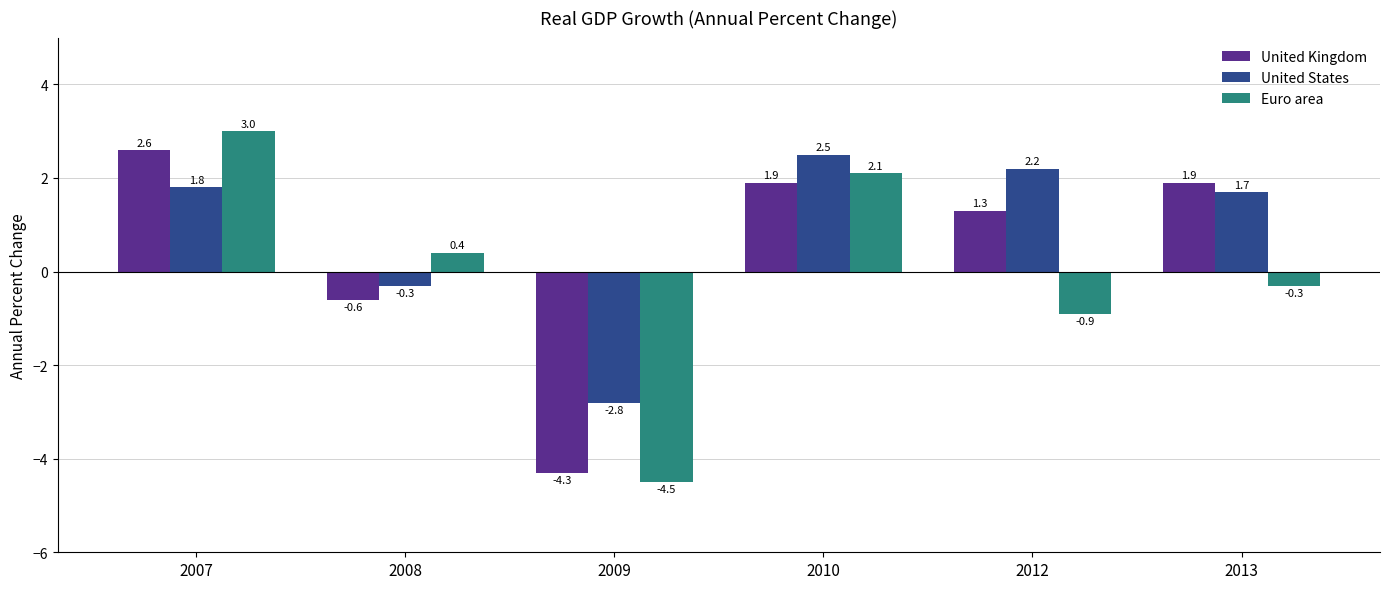

Rank the categories by United States value from lowest to highest.

2009, 2008, 2013, 2007, 2012, 2010